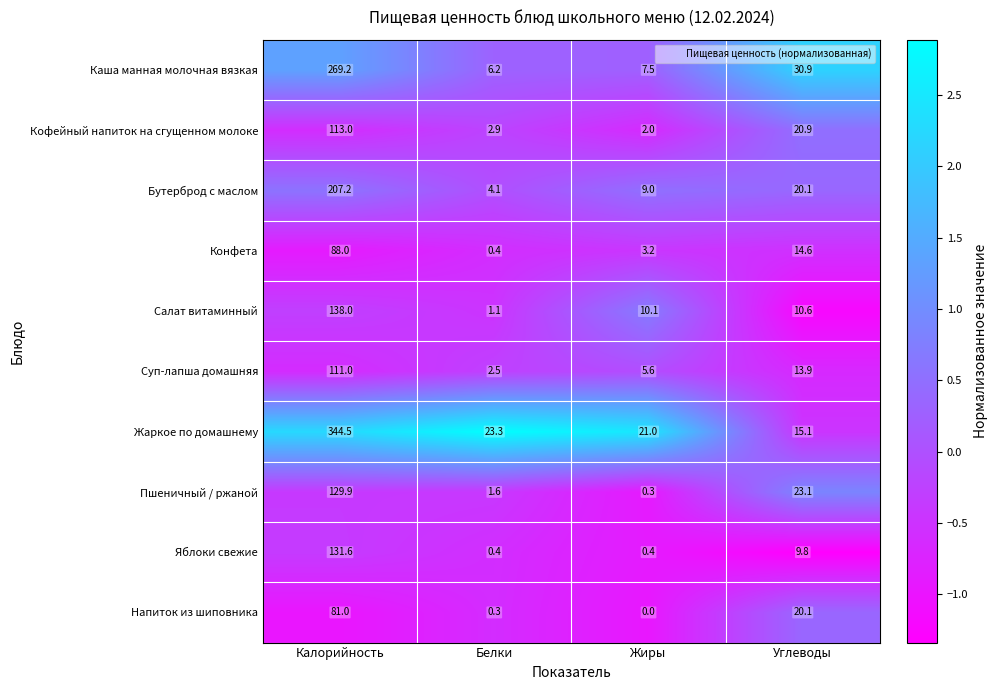

True or false: Бутерброд с маслом has a value of 207.2 at Калорийность.

True